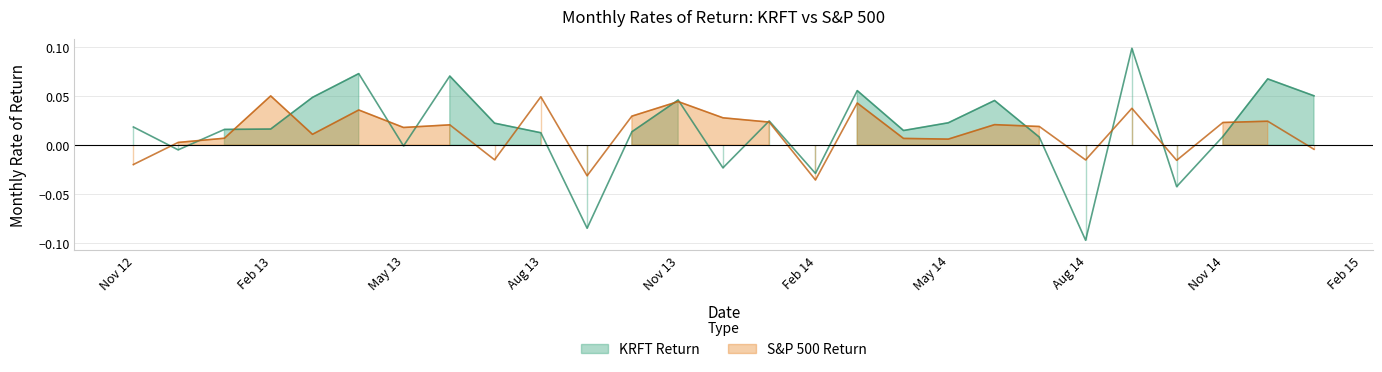

Rank the series by their maximum value, from lowest to highest.

S&P 500 Return, KRFT Return